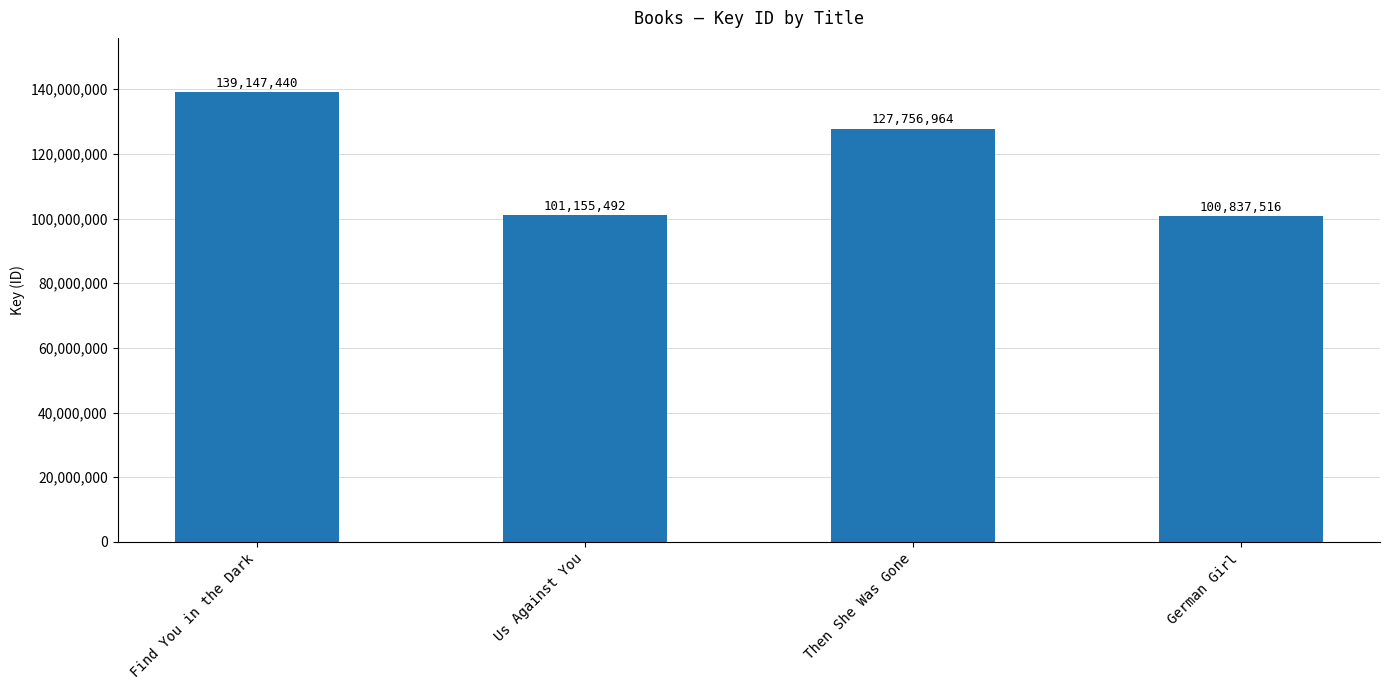

Reading left to right, list all the values displayed in this chart.

Find You in the Dark=139147440	Us Against You=101155492	Then She Was Gone=127756964	German Girl=100837516